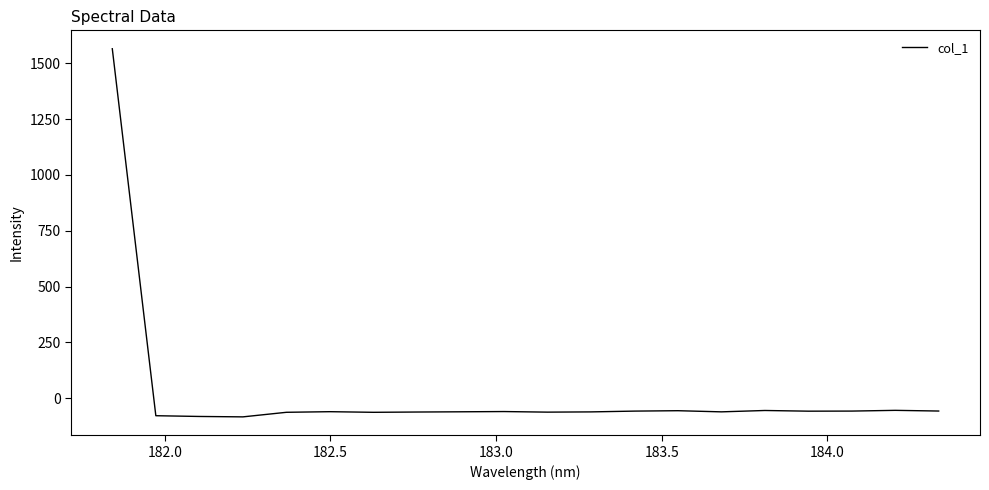

What is the greatest value displayed?

1565.4